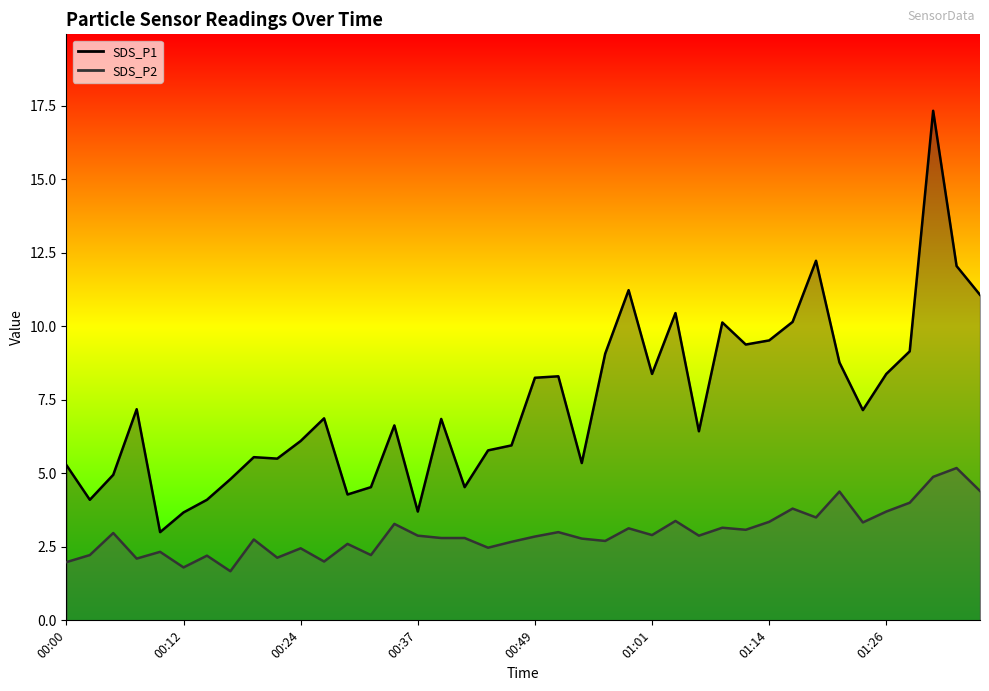

At how many categories does at least one series exceed 2?

40